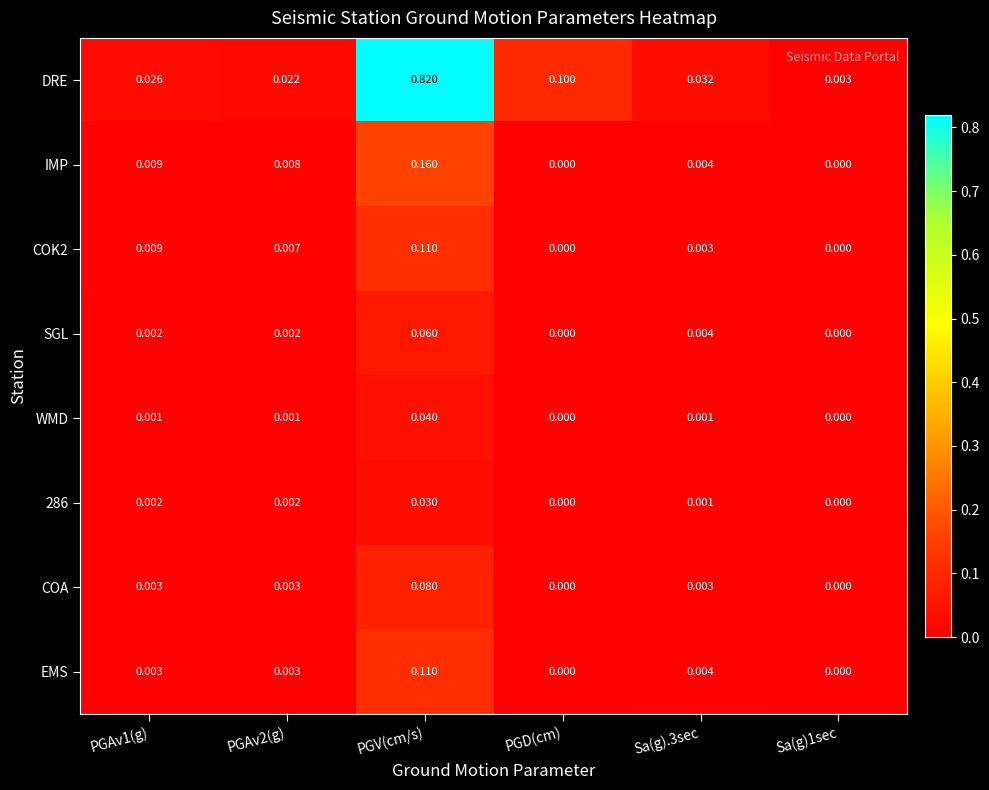

How many values in COA are above zero?

4